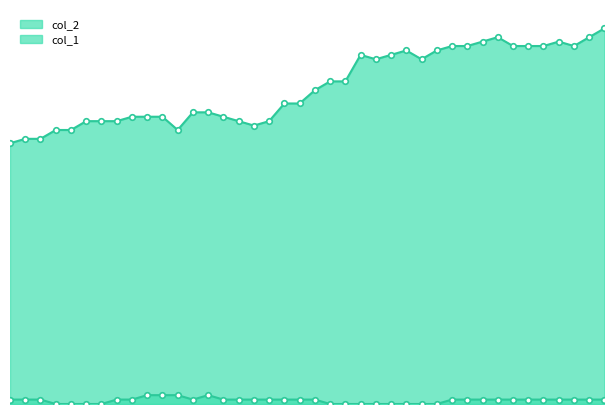

Reading right to left, what are all the values shown in this chart?

col_2: 8.5	8.3	8.1	8.2	8.1	8.1	8.1	8.3	8.2	8.1	8.1	8.0	7.8	8.0	7.9	7.8	7.9	7.3	7.3	7.1	6.8	6.8	6.4	6.3	6.4	6.5	6.6	6.6	6.2	6.5	6.5	6.5	6.4	6.4	6.4	6.2	6.2	6.0	6.0	5.9
col_1: 0.1	0.1	0.1	0.1	0.1	0.1	0.1	0.1	0.1	0.1	0.1	0.0	0.0	0.0	0.0	0.0	0.0	0.0	0.0	0.1	0.1	0.1	0.1	0.1	0.1	0.1	0.2	0.1	0.2	0.2	0.2	0.1	0.1	0.0	0.0	0.0	0.0	0.1	0.1	0.1